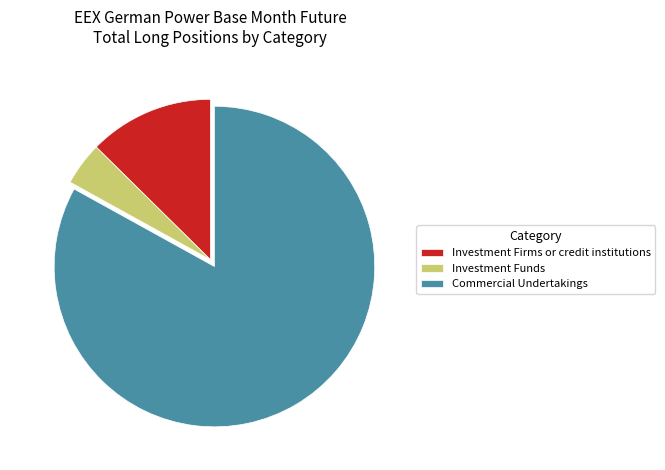

Is it true that Commercial Undertakings is 75% of the pie?

False